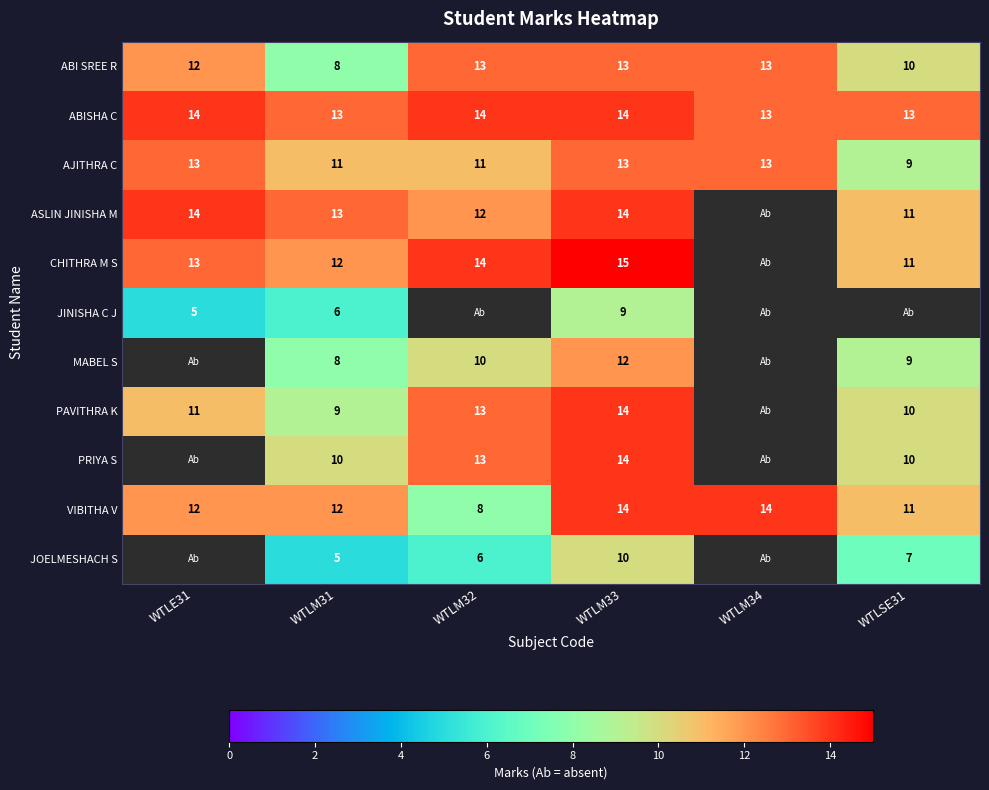

The value of CHITHRA M S at WTLM31 is 17.9. True or false?

False